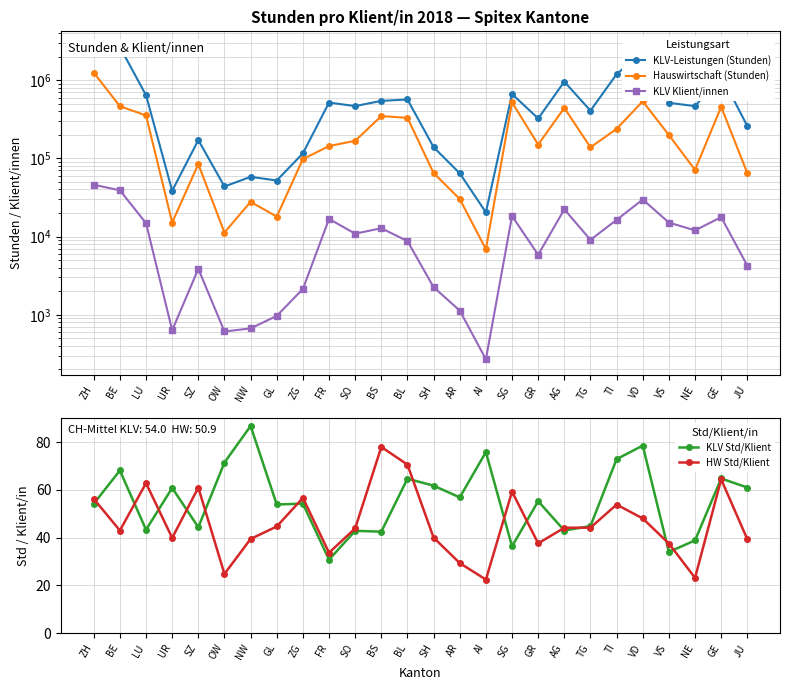

Where is the first local maximum for KLV Std/Klient?

BE